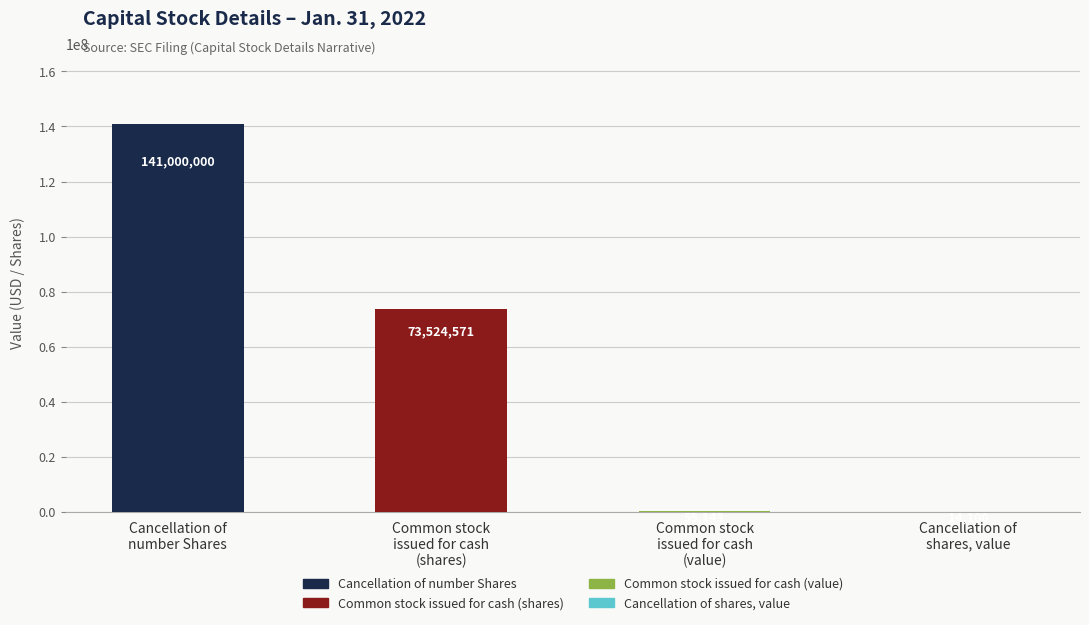

Are the bars horizontal?

No